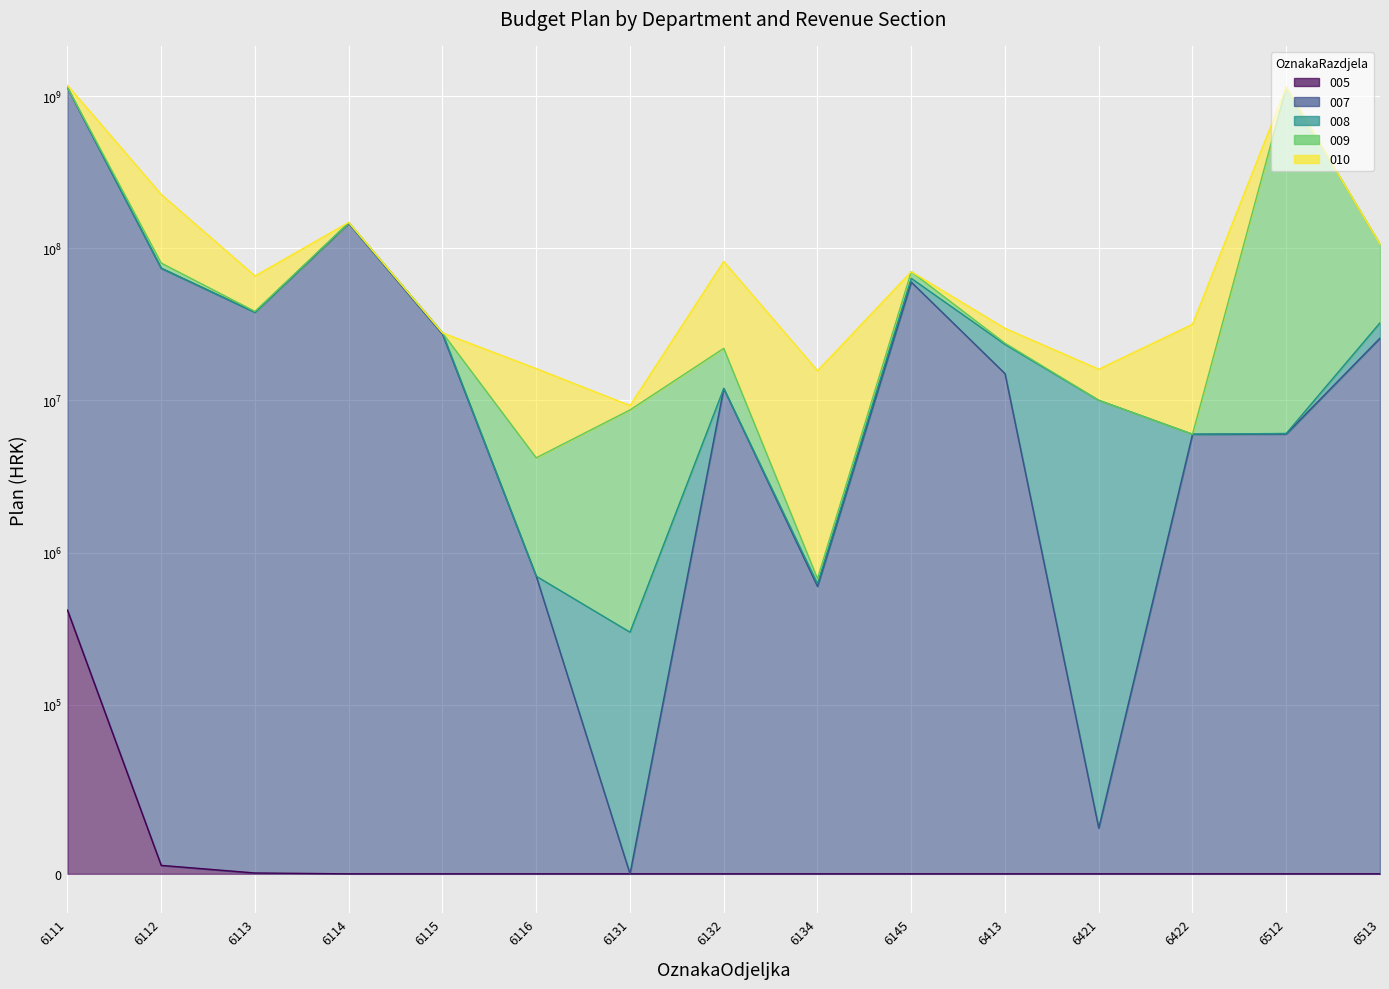

At how many categories does at least one series exceed 319218261?

2